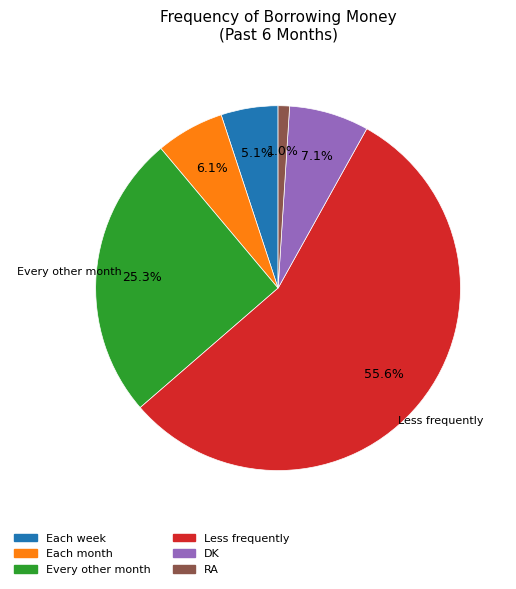

How many slices are in this pie chart?

6